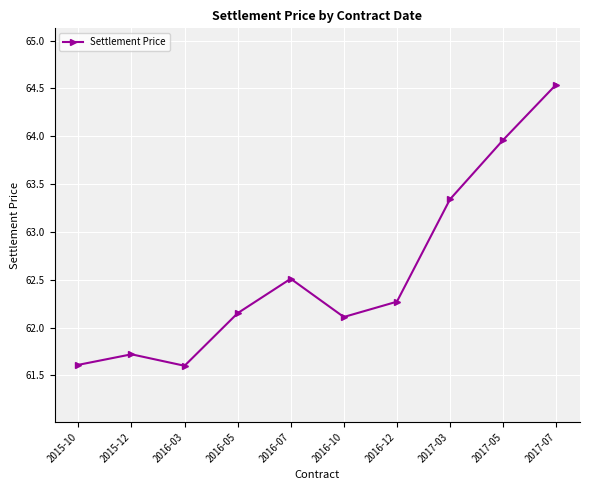

The value at 2016-07 is 62.5. True or false?

True